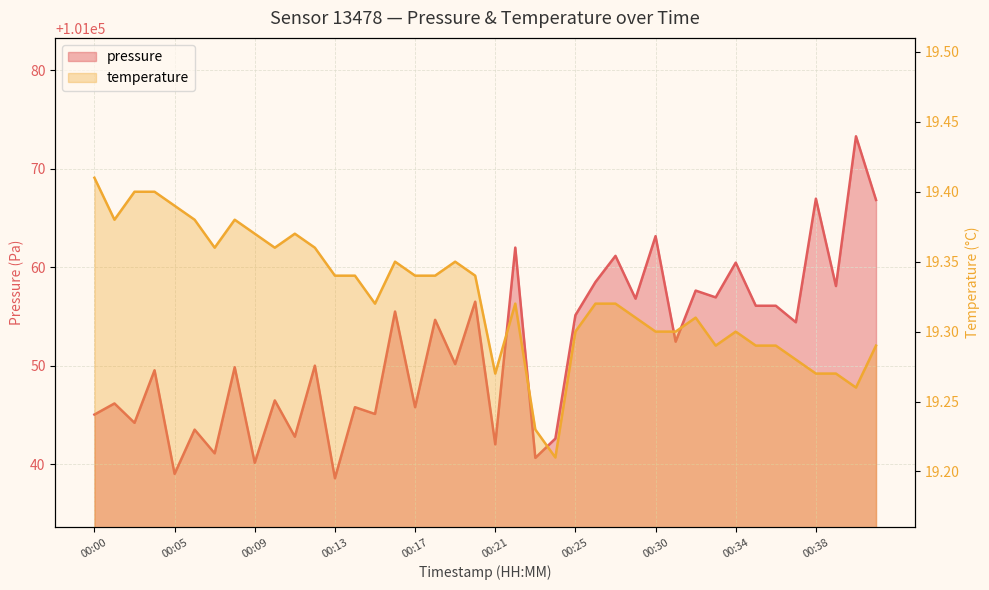

Read the temperature value at 00:13.

19.3